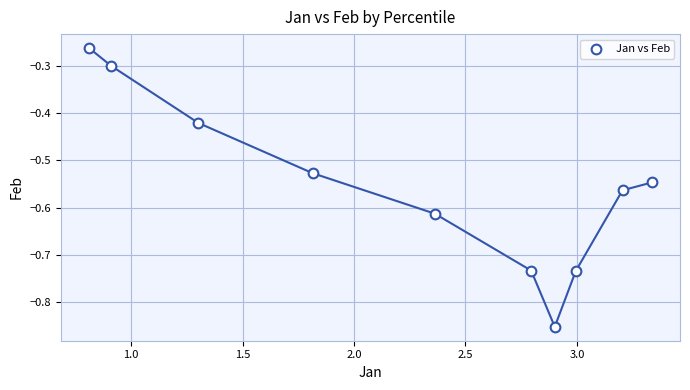

What is the range of X values (max minus min)?

2.5